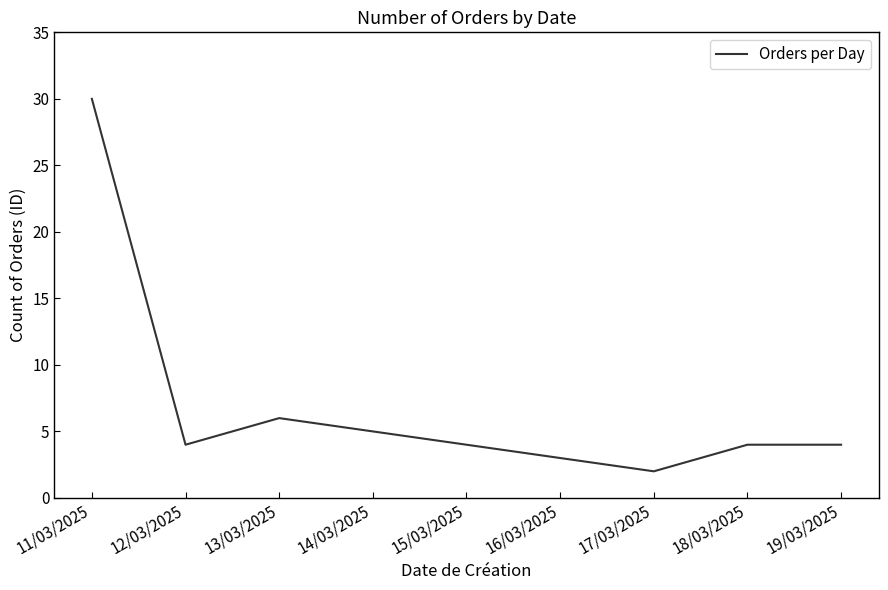

What is the difference between the second highest and second lowest values?

3